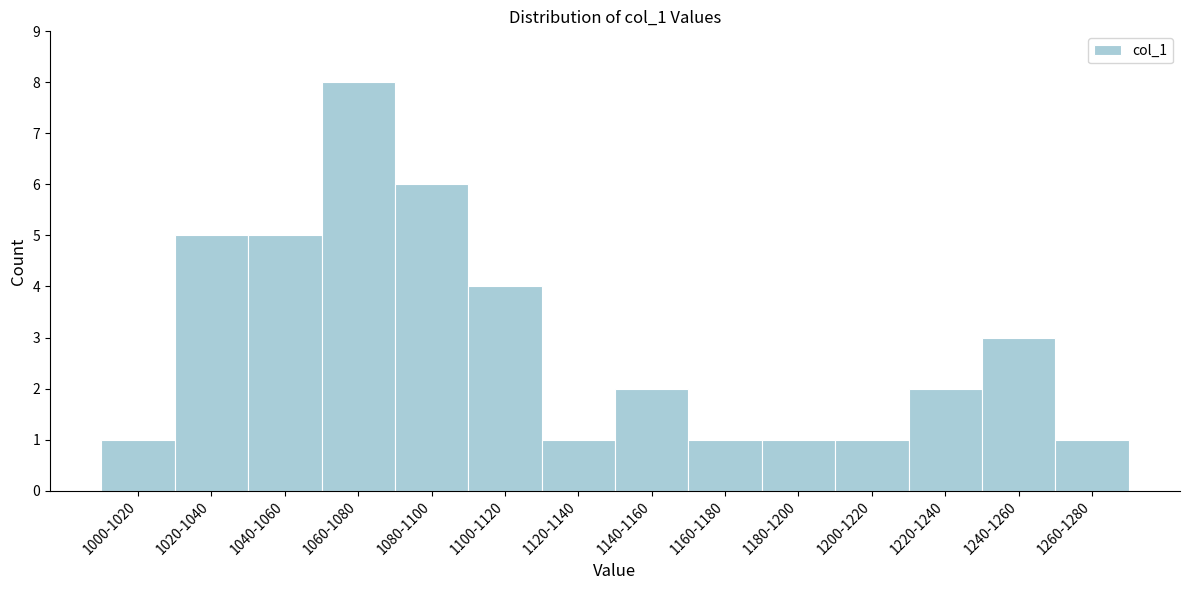

Reading right to left, list all the values displayed in this chart.

1	3	2	1	1	1	2	1	4	6	8	5	5	1